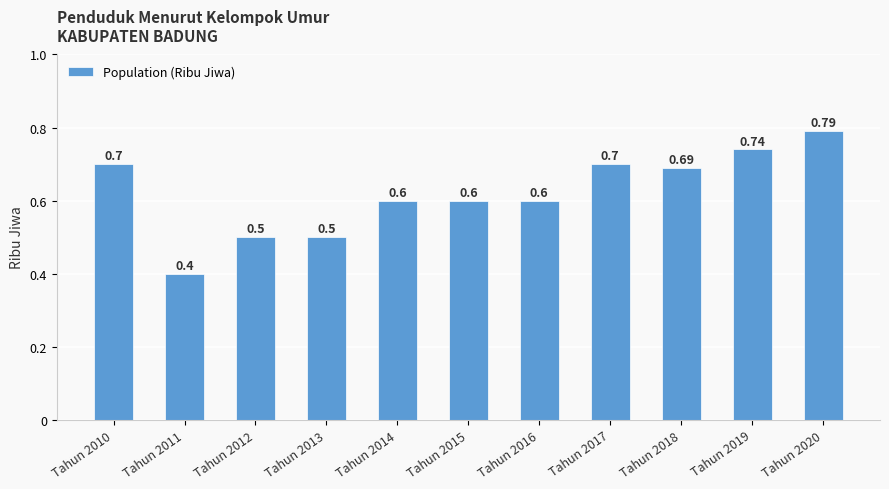

Between Tahun 2015 and Tahun 2012, which is larger?

Tahun 2015